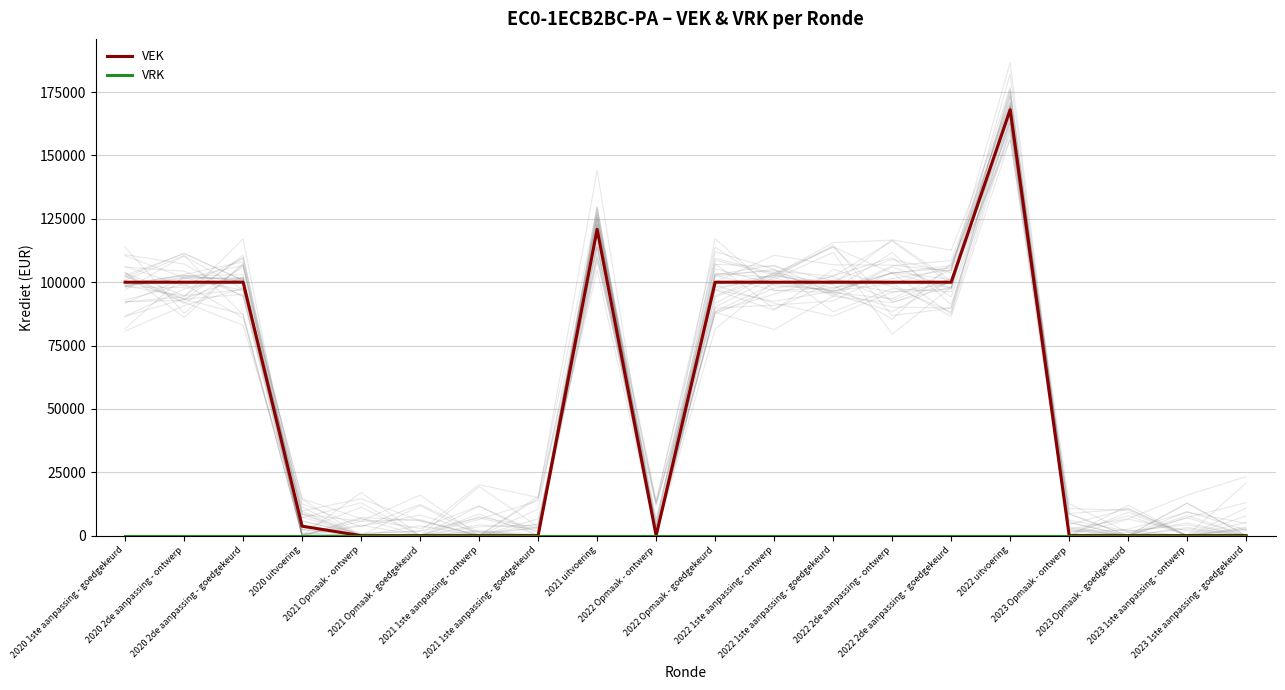

At which label is VEK closest to 84026?

2020 1ste aanpassing - goedgekeurd